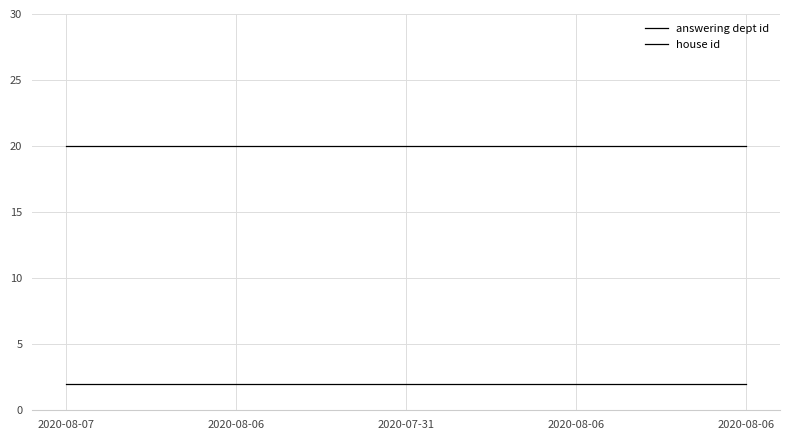

Does the chart have visible grid lines?

Yes